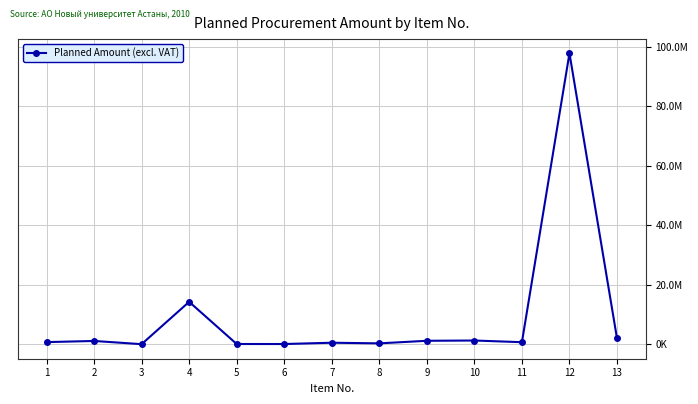

What is the value of the 6th point from the left?

94290.0